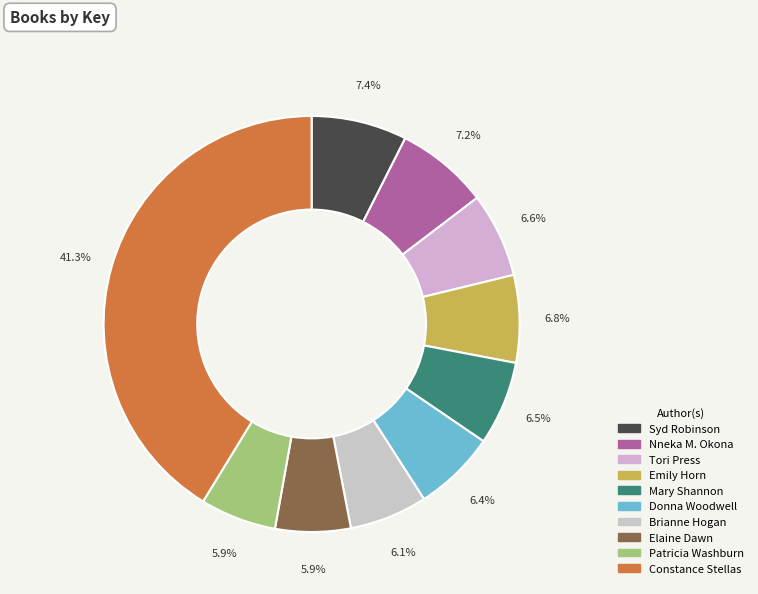

Is there any slice that represents more than half of the pie?

No